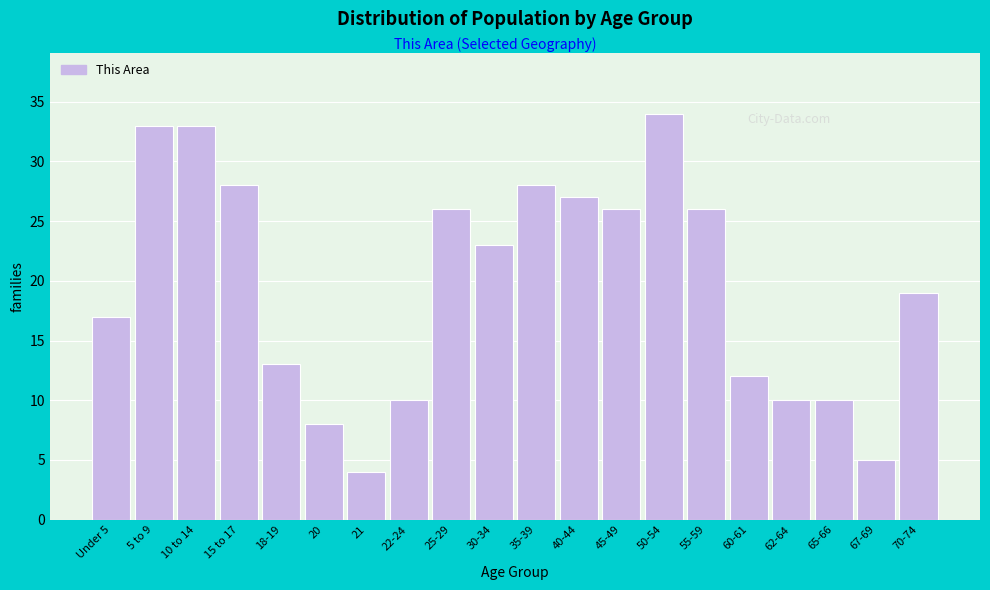

Reading left to right, transcribe all the data shown in this chart.

17	33	33	28	13	8	4	10	26	23	28	27	26	34	26	12	10	10	5	19